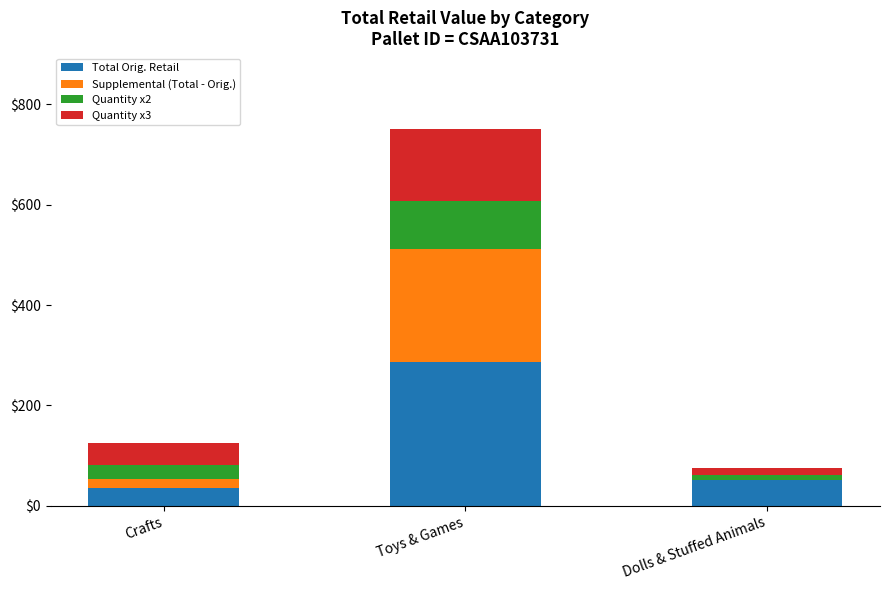

The Total Orig. Retail series shows 286.5 at Toys & Games. True or false?

True